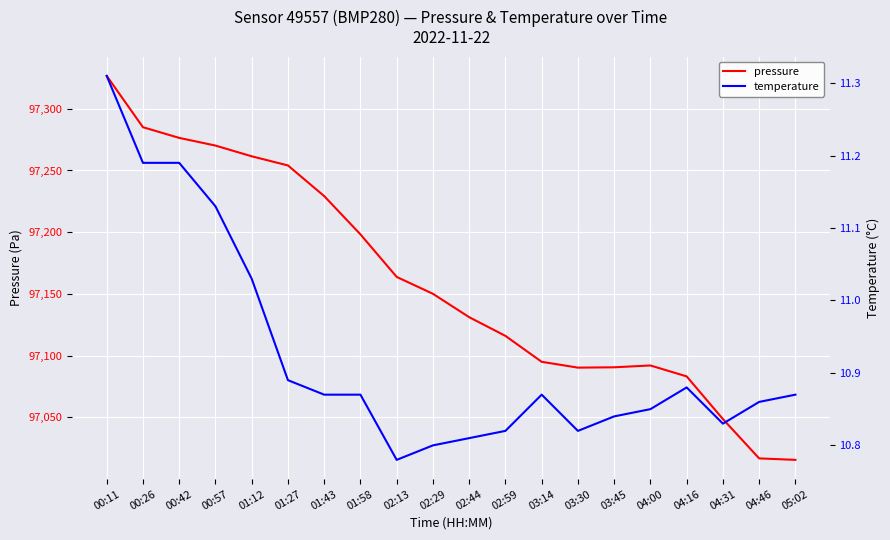

True or false: pressure and temperature cross at least once.

False